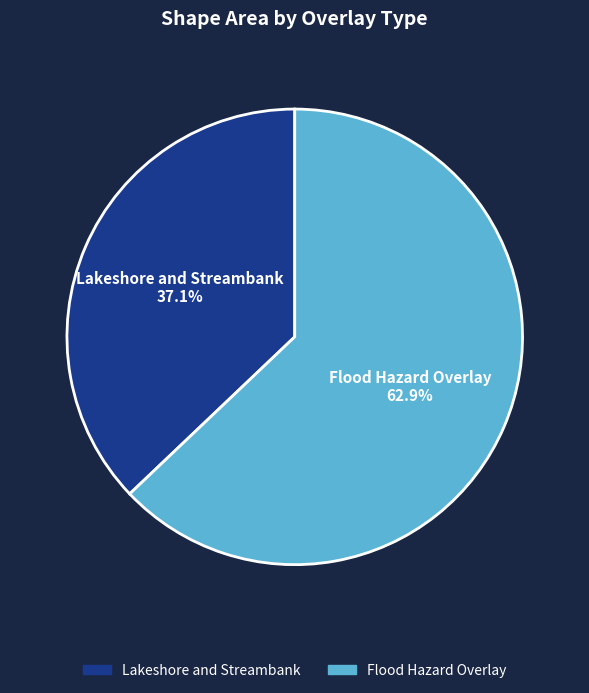

What percentage is NOT represented by Flood Hazard Overlay?

37.1%